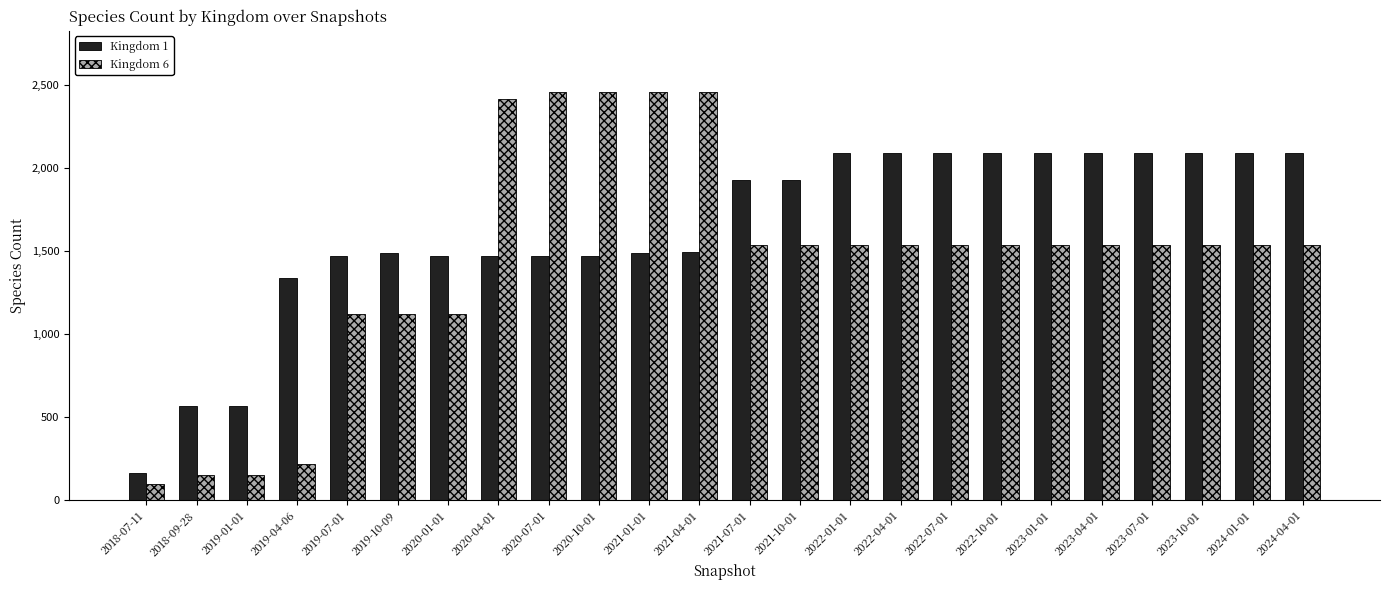

What is the value of the Kingdom 1 bar at the 15th from the left?

2087